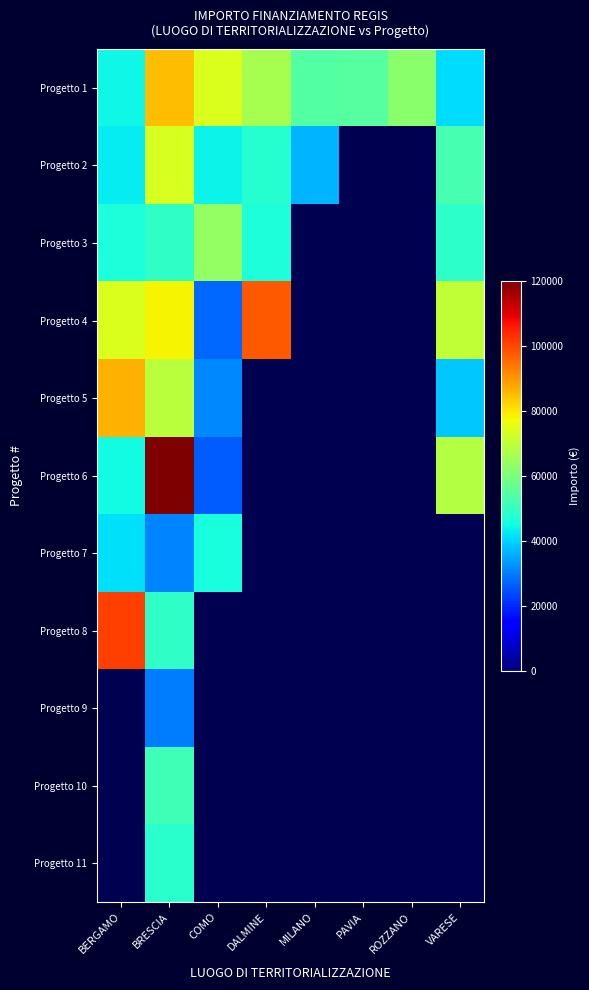

At which label does Progetto 4 reach its minimum?

COMO